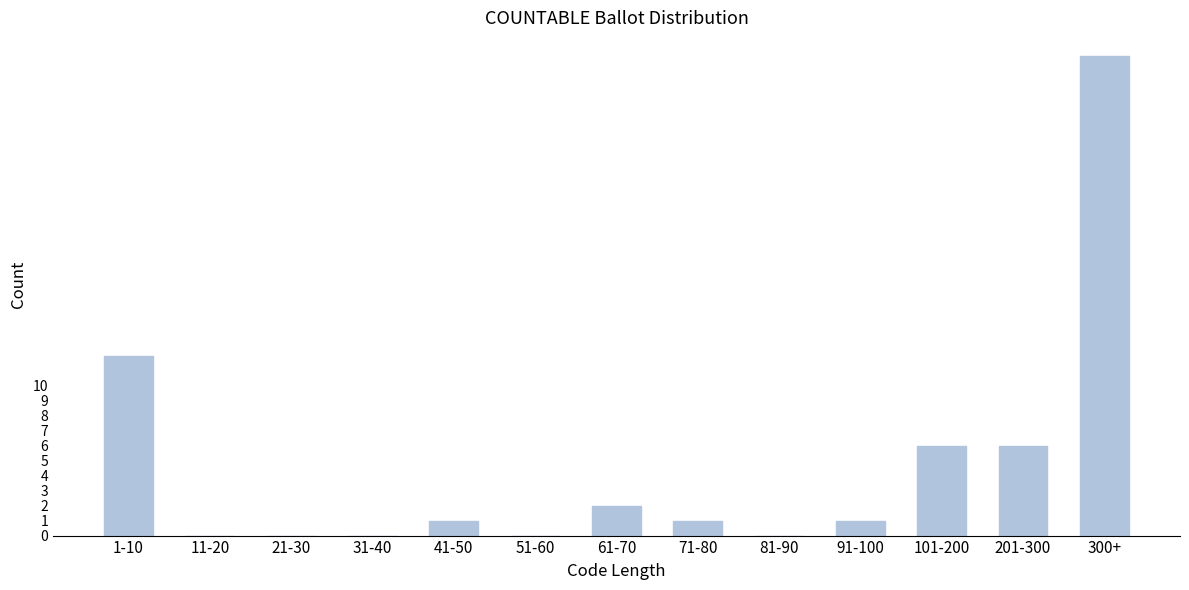

Reading left to right, extract all data points from this chart.

1-10=12	11-20=0	21-30=0	31-40=0	41-50=1	51-60=0	61-70=2	71-80=1	81-90=0	91-100=1	101-200=6	201-300=6	300+=32